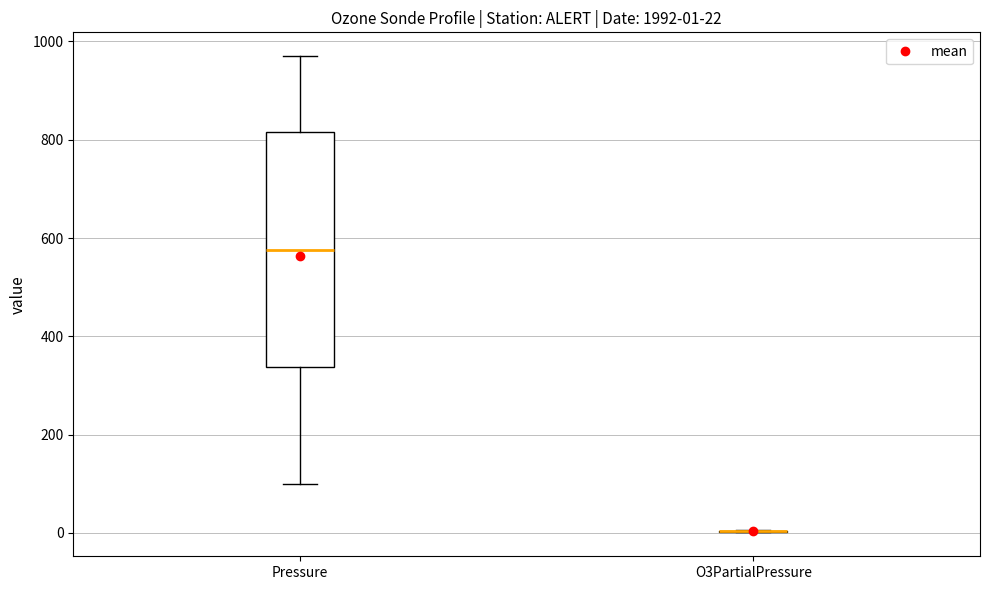

Comparing the boxes themselves (not the whiskers), which one is the tallest?

Pressure